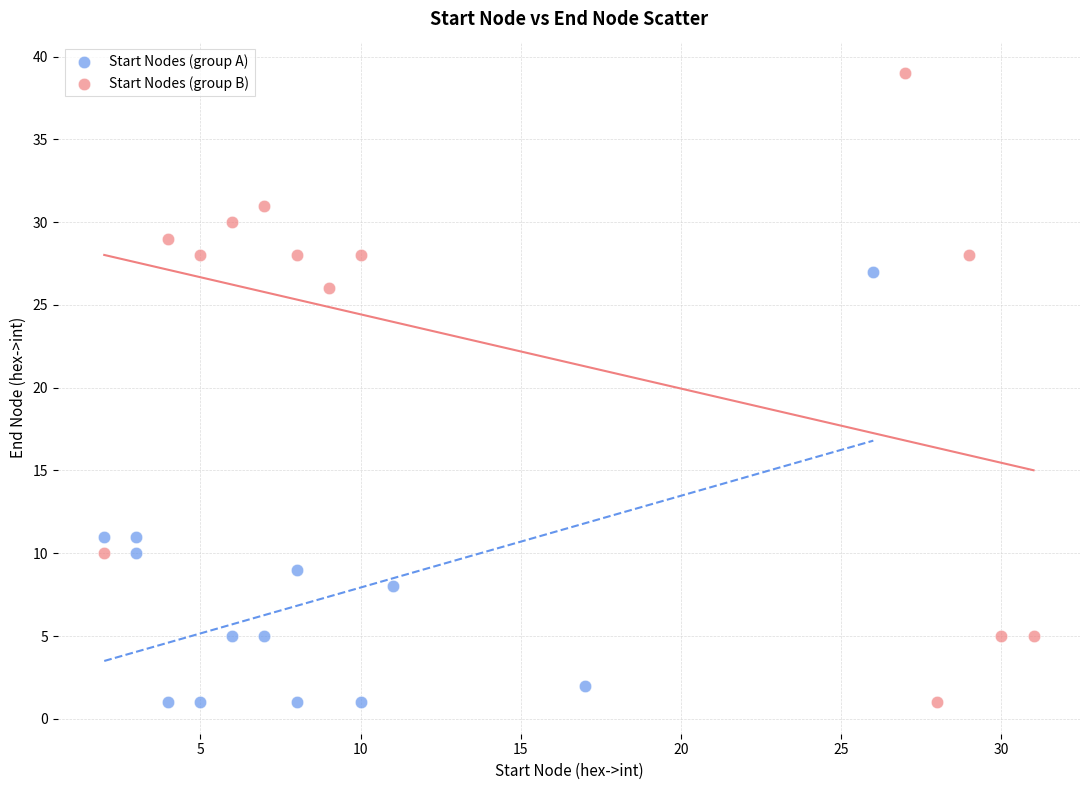

Which series reaches the maximum Y coordinate?

Start Nodes (group B)